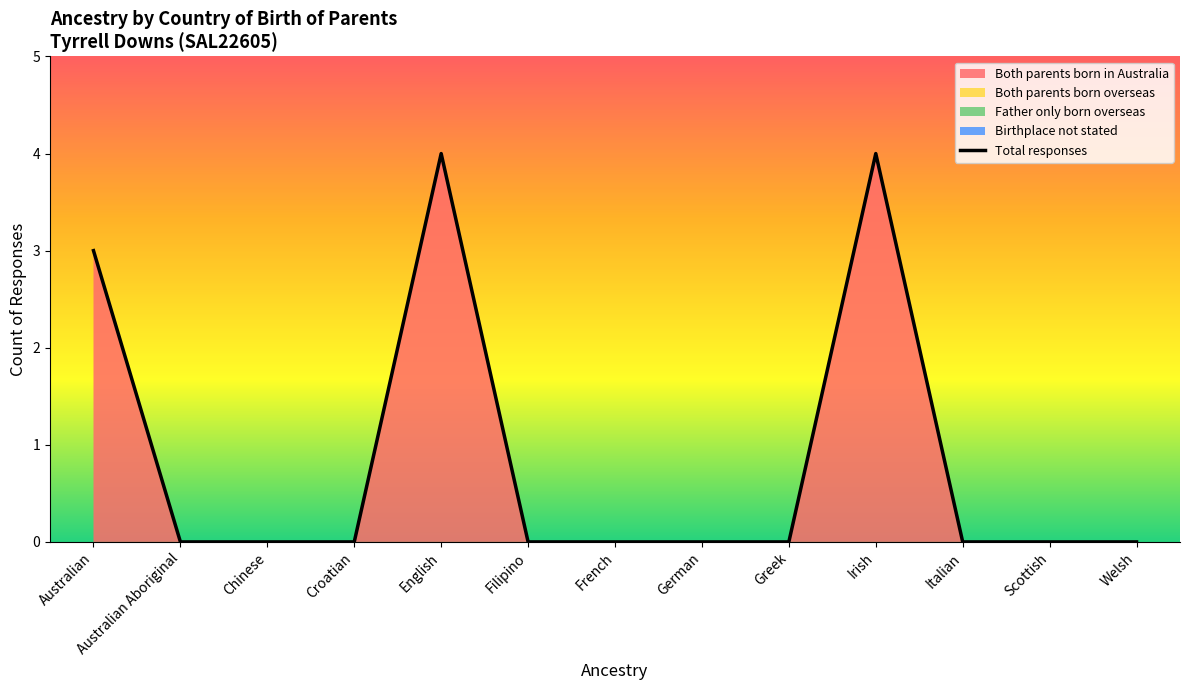

Reading left to right, what are all the values shown in this chart?

Both parents born in Australia: Australian=3	Australian Aboriginal=0	Chinese=0	Croatian=0	English=4	Filipino=0	French=0	German=0	Greek=0	Irish=4	Italian=0	Scottish=0	Welsh=0
Both parents born overseas: Australian=0	Australian Aboriginal=0	Chinese=0	Croatian=0	English=0	Filipino=0	French=0	German=0	Greek=0	Irish=0	Italian=0	Scottish=0	Welsh=0
Father only born overseas: Australian=0	Australian Aboriginal=0	Chinese=0	Croatian=0	English=0	Filipino=0	French=0	German=0	Greek=0	Irish=0	Italian=0	Scottish=0	Welsh=0
Birthplace not stated: Australian=0	Australian Aboriginal=0	Chinese=0	Croatian=0	English=0	Filipino=0	French=0	German=0	Greek=0	Irish=0	Italian=0	Scottish=0	Welsh=0